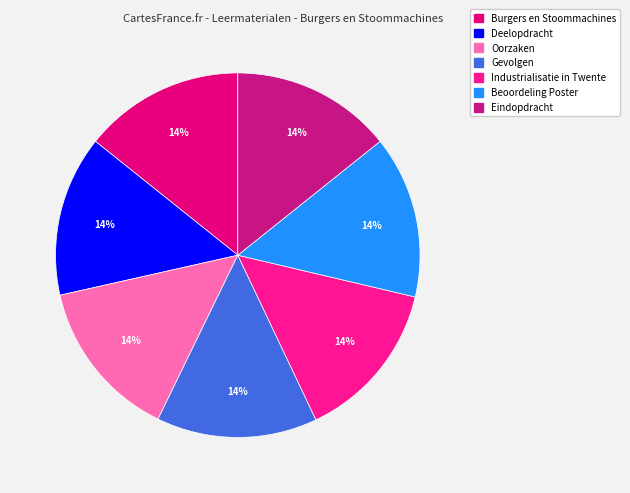

How many slices are in this pie chart?

7